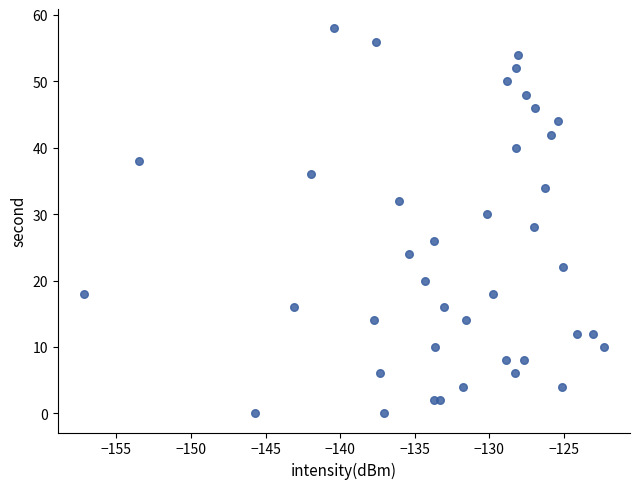

What is the range of Y values (max minus min)?

58